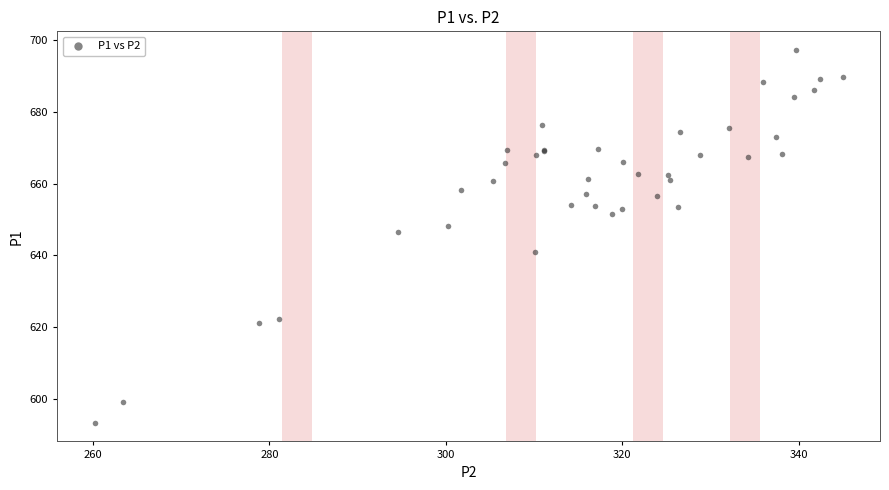

What Y value in the scatter plot is closest to 645?

646.4